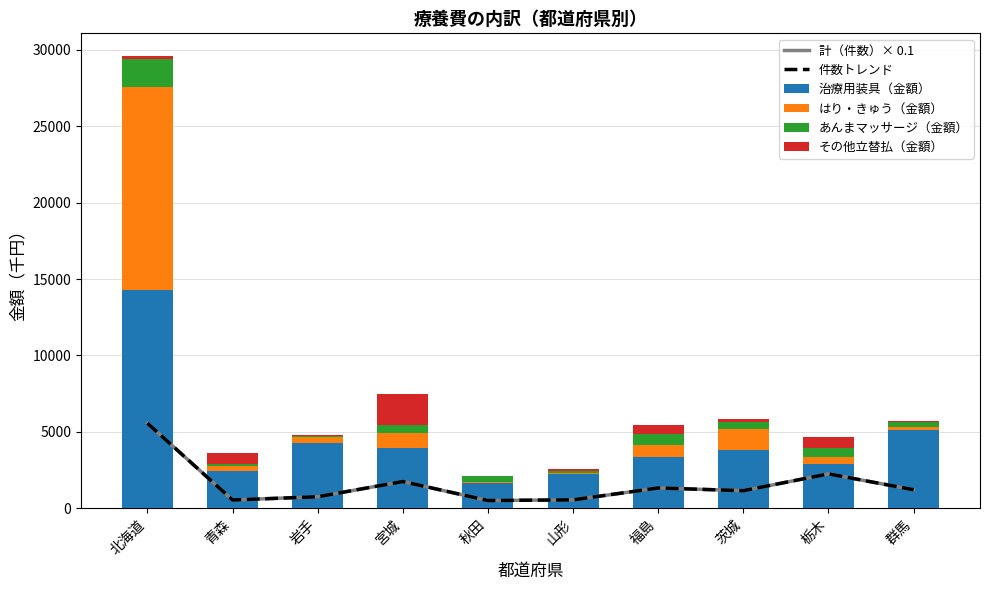

True or false: はり・きゅう（金額） has a value of 598.2 at 宮城.

False